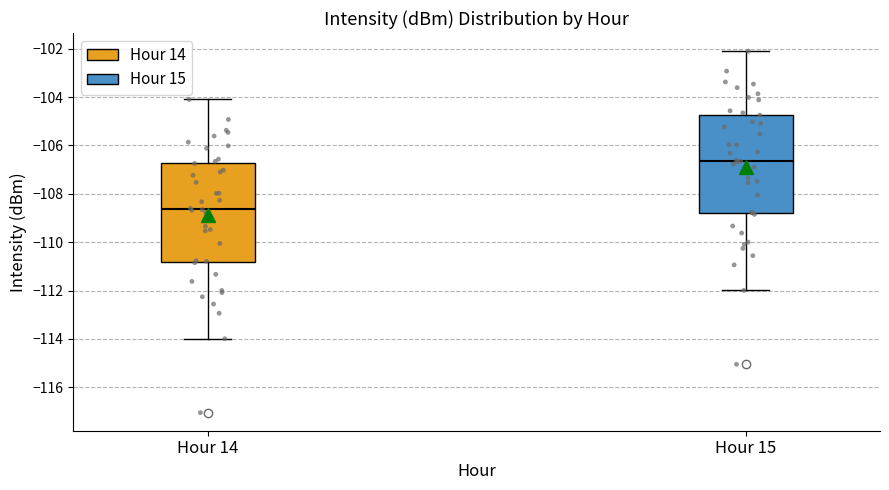

Reading left to right, transcribe this box plot: for each box, give where its median line is, the range the box spans, and where its two whiskers end, as read against the y-axis. The values are not printed on the chart, so give them approximately, as read against the axis.

Hour 14: median -108.6, box -110.8 to -106.8, whiskers -114.0 to -104.0
Hour 15: median -106.6, box -108.8 to -104.8, whiskers -112.0 to -102.0